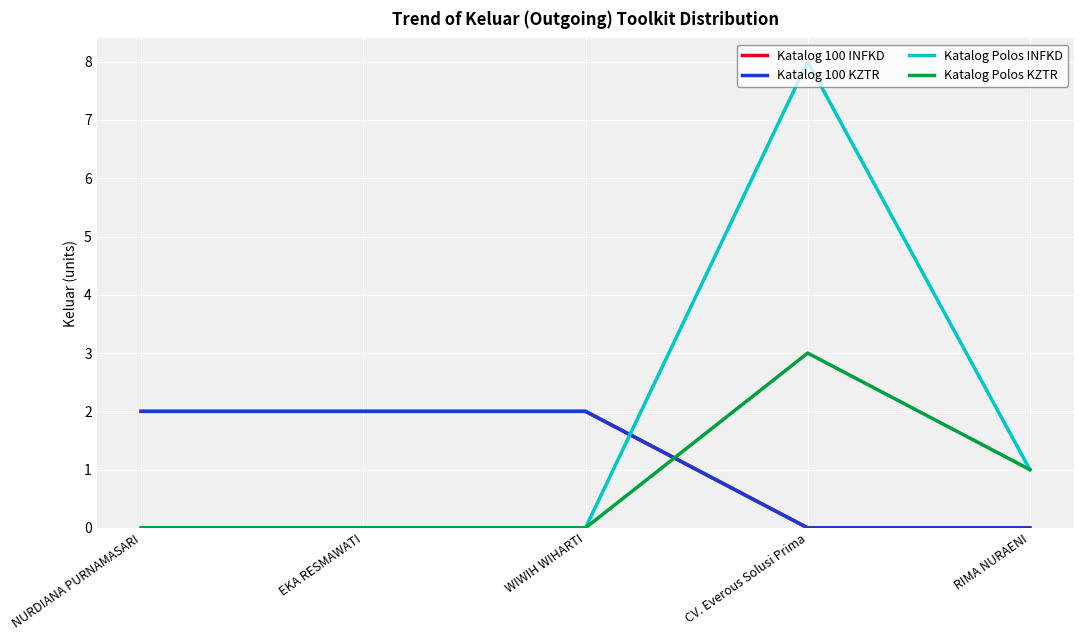

What is the difference between the second highest and second lowest values in the Katalog 100 KZTR series?

2